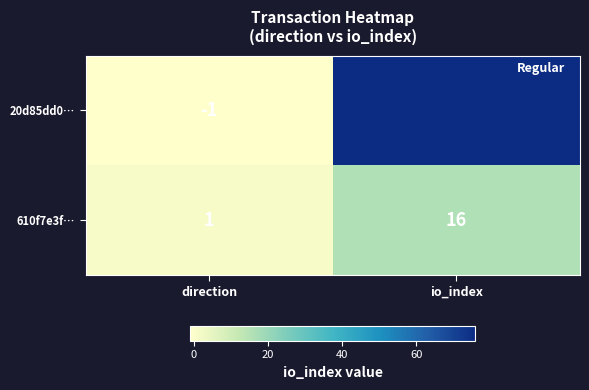

How many series are shown in this chart?

2